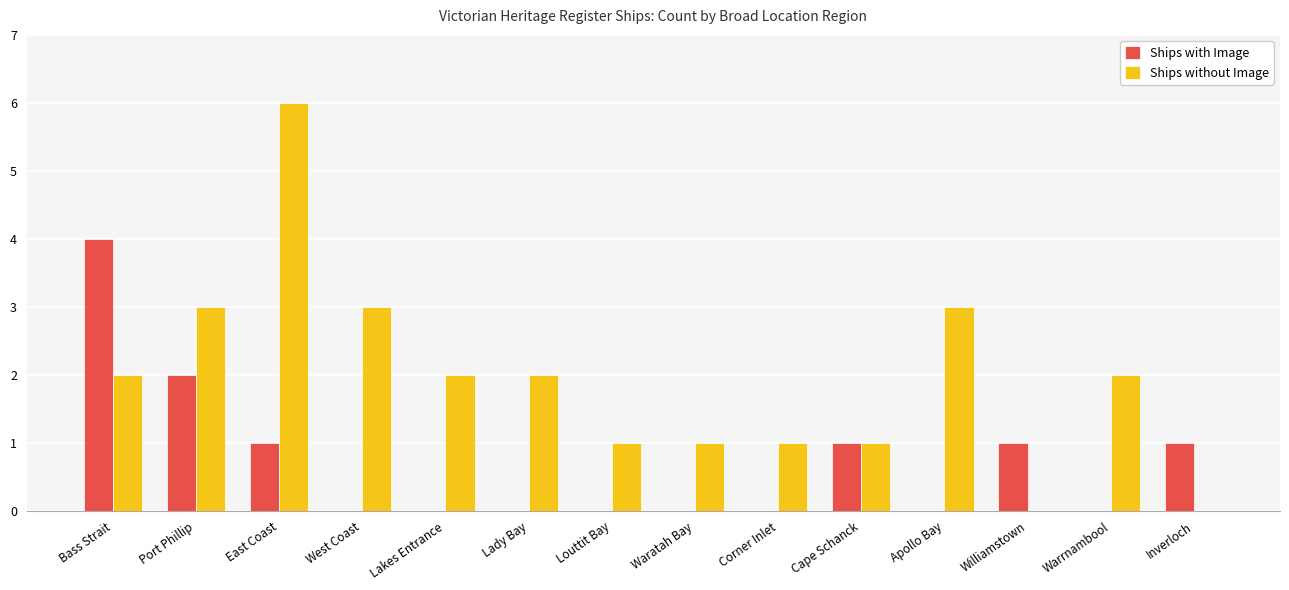

How many data points does each series have?

14